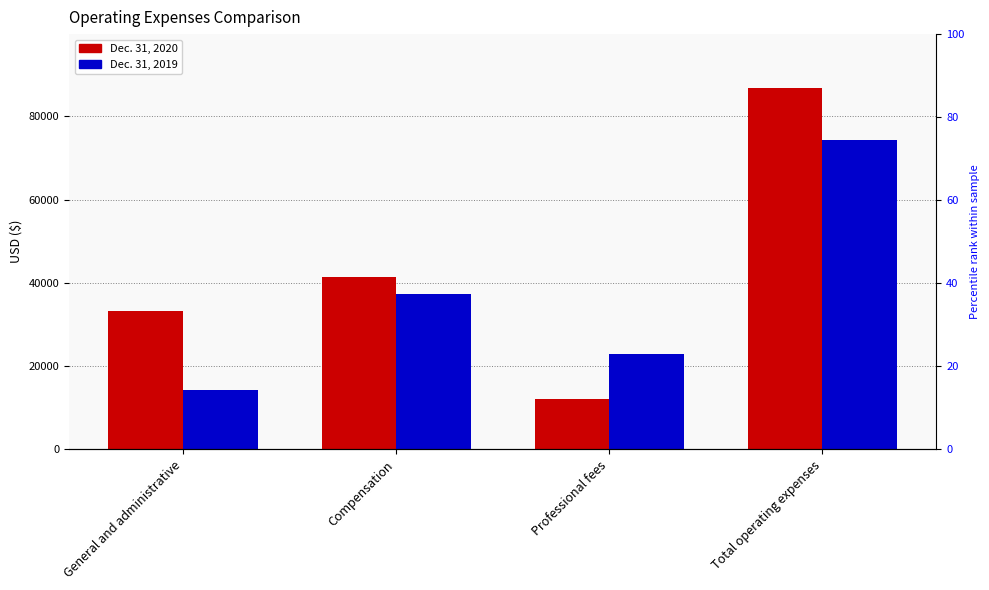

Reading right to left, list all the values displayed in this chart.

Dec. 31, 2020: Total operating expenses=86788	Professional fees=12176	Compensation=41380	General and administrative=33232
Dec. 31, 2019: Total operating expenses=74279	Professional fees=22778	Compensation=37260	General and administrative=14241